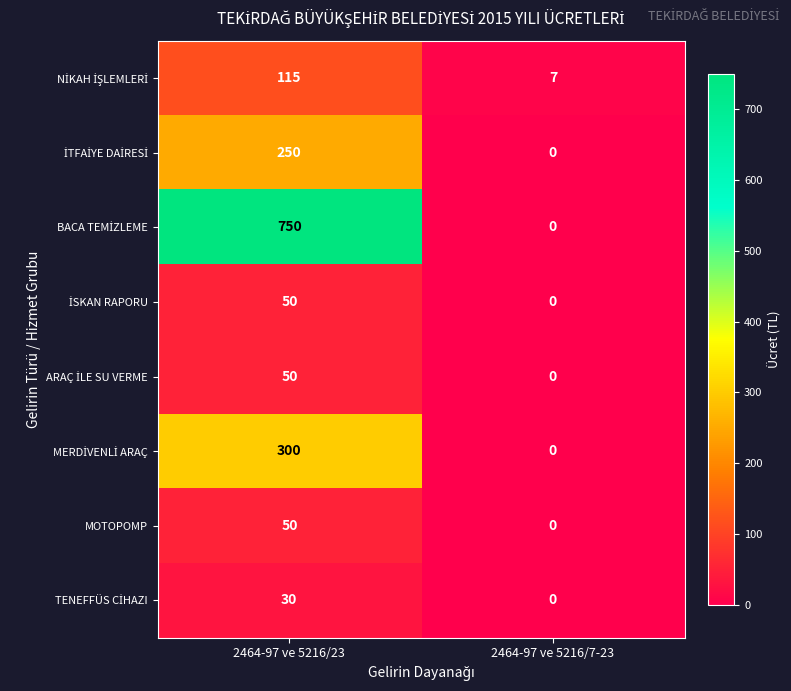

What is the spread (max minus min) of values at 2464-97 ve 5216/7-23?

7